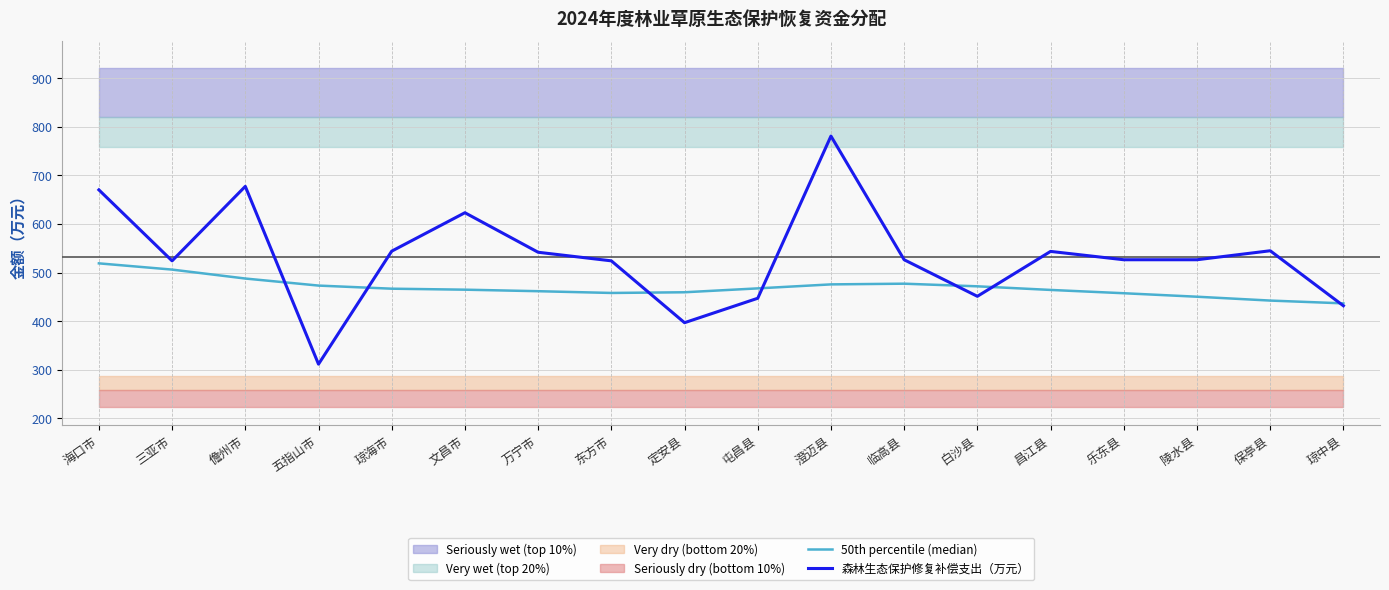

Which series has the largest total across all categories?

森林生态保护修复补偿支出（万元）